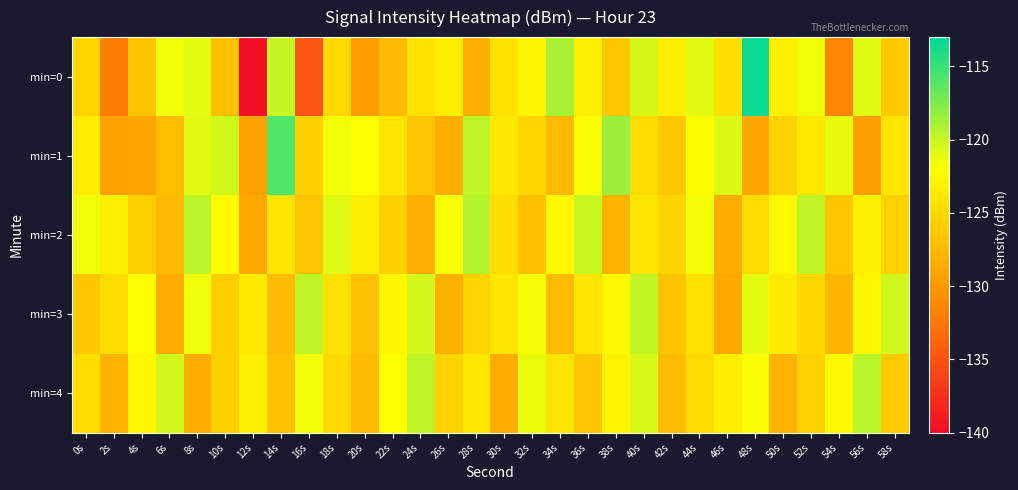

At 34s, list the series in order from largest to smallest.

min=0, min=2, min=4, min=3, min=1